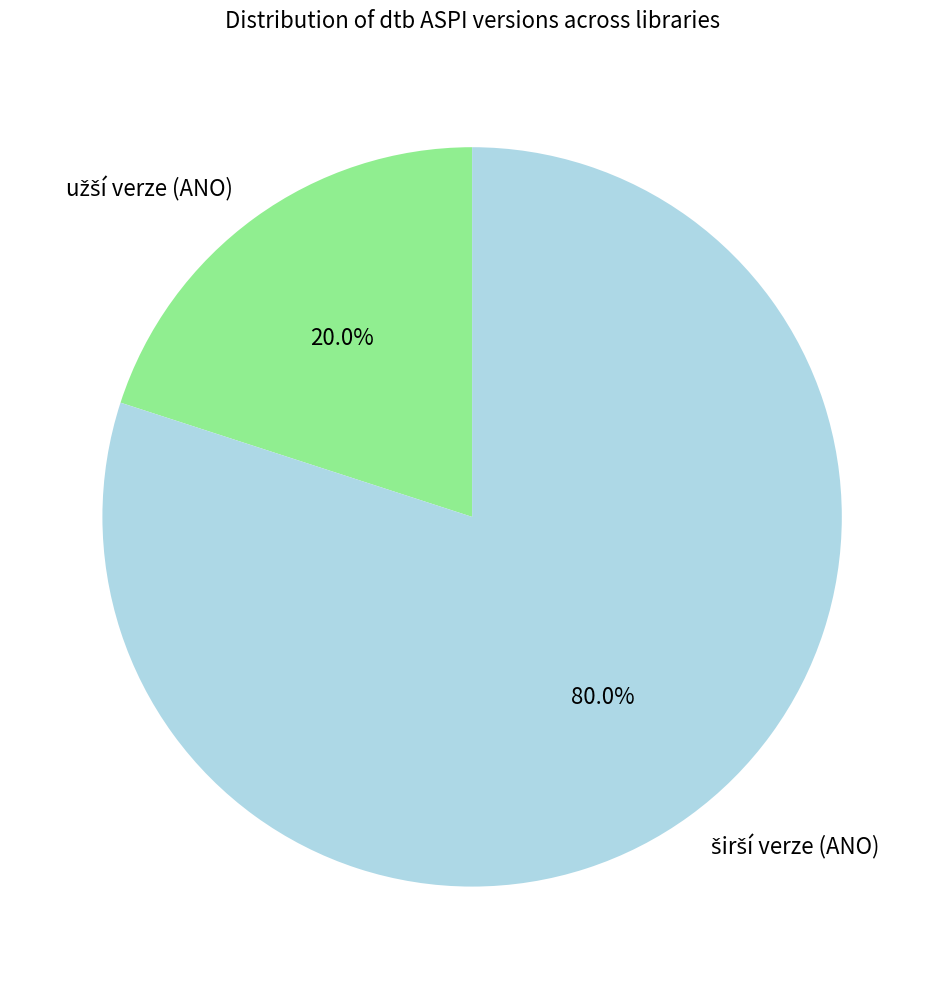

Is there any slice that represents more than half of the pie?

Yes